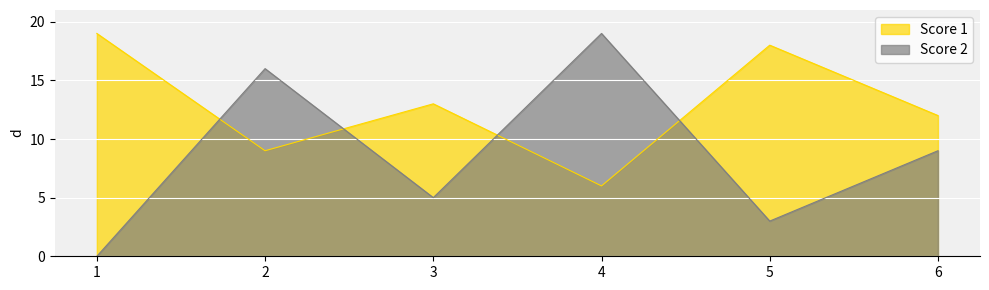

The value of Score 1 at 5 is 24. True or false?

False